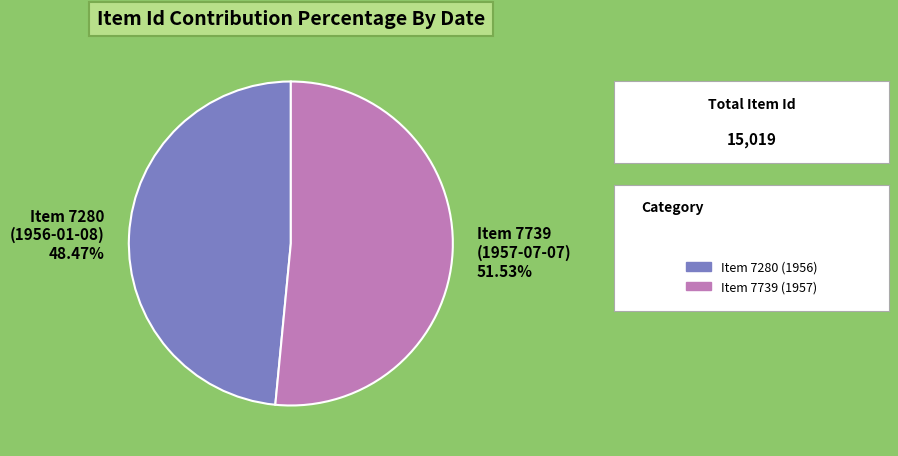

To the nearest percent, what portion does Item 7739 (1957-07-07) represent?

52%